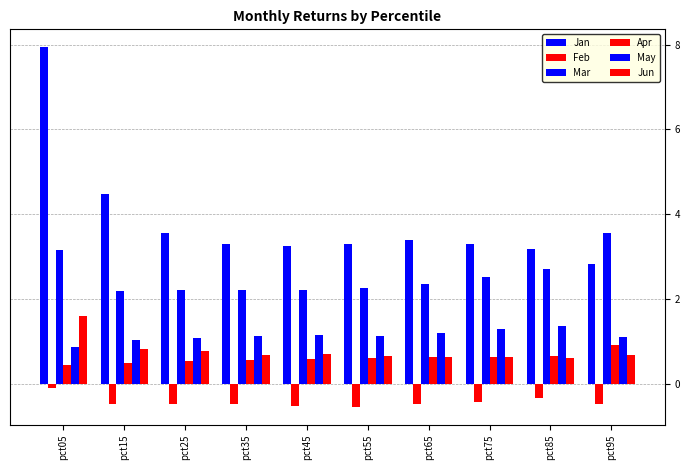

True or false: Jun has a value of 0.4 at pct95.

False